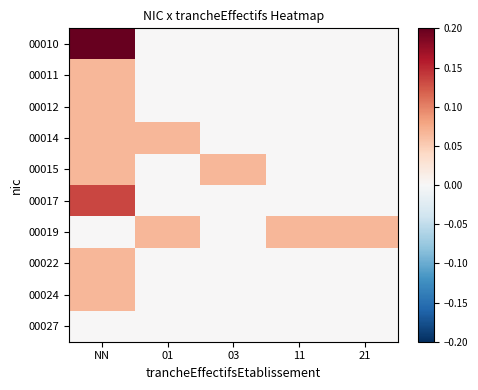

Rank the series by their maximum value, from highest to lowest.

00010, 00017, 00011, 00012, 00014, 00015, 00019, 00022, 00024, 00027